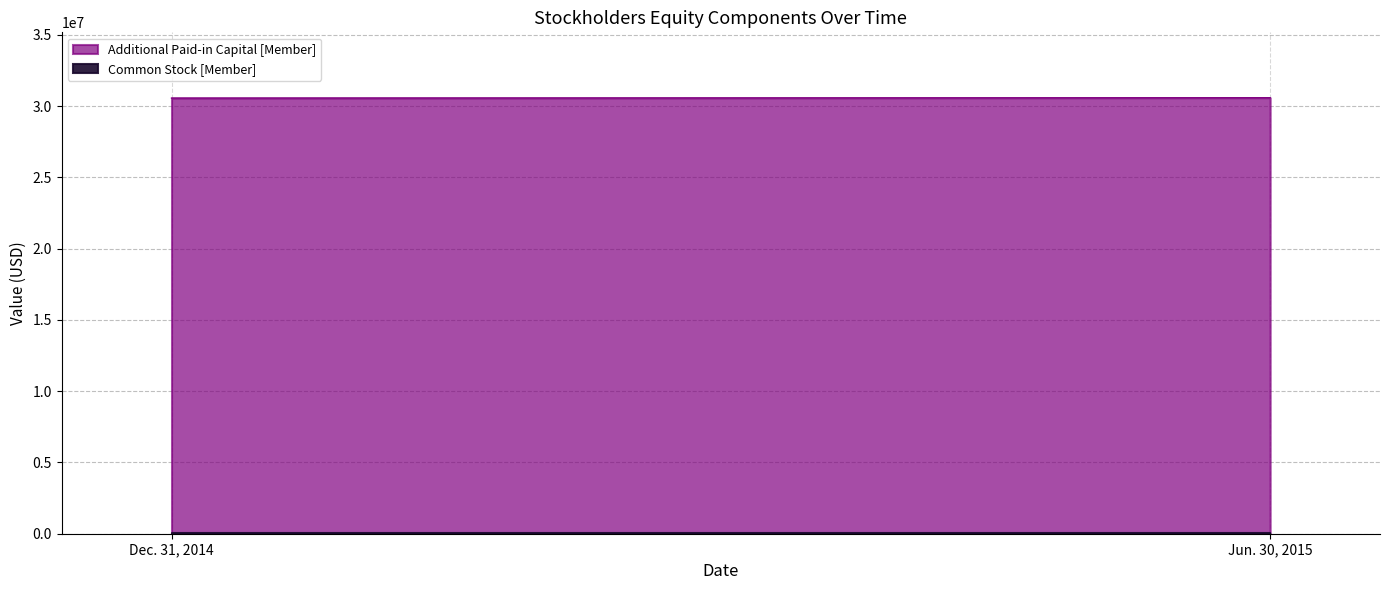

What is the difference between the maximum and minimum values in the Additional Paid-in Capital [Member] series?

24831